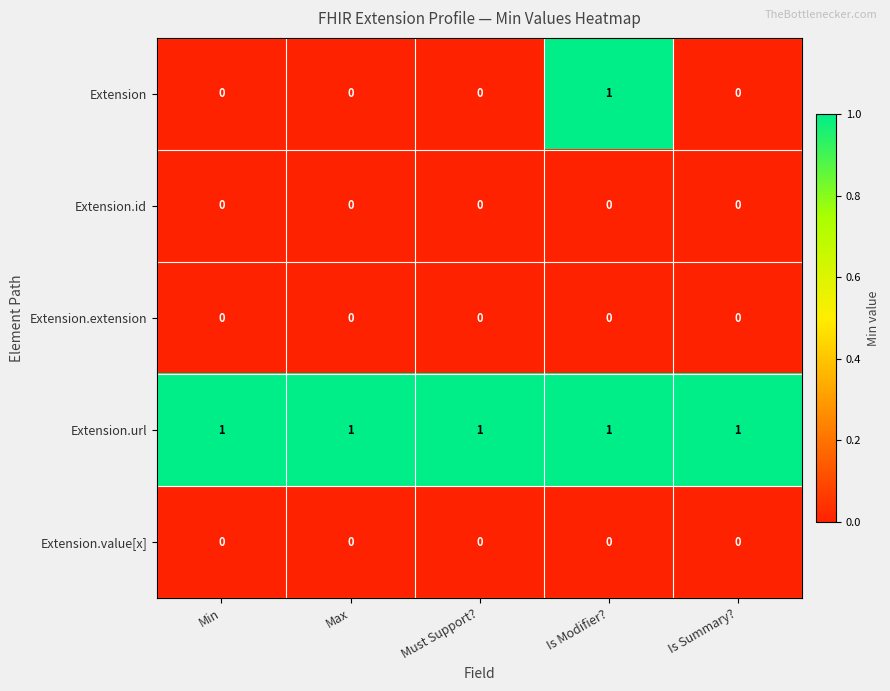

At which category is the sum across all series the highest?

Is Modifier?